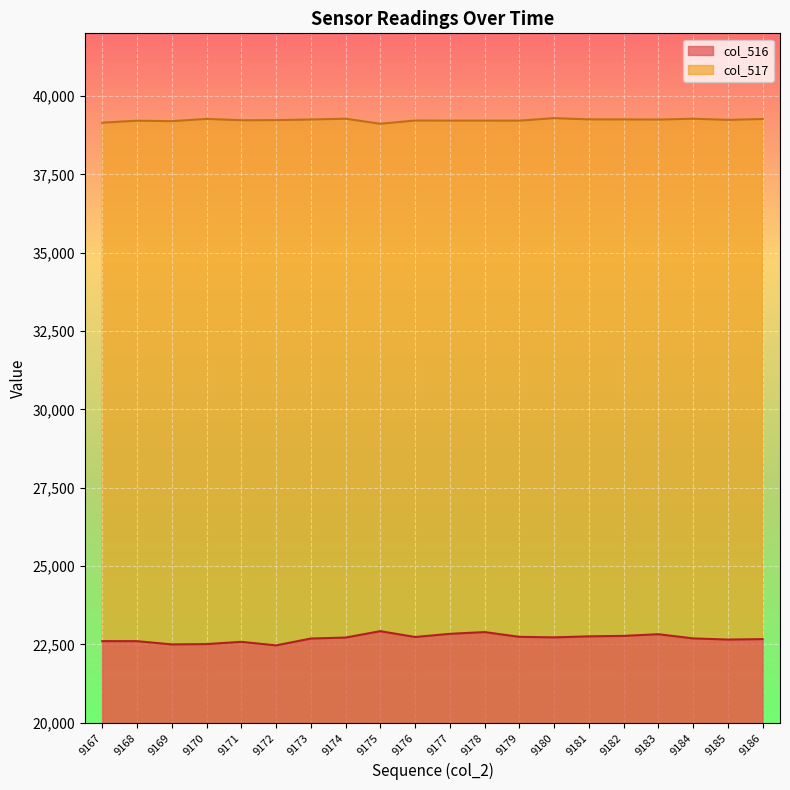

What is the sum of the col_517 values at 9177 and 9173?

78465